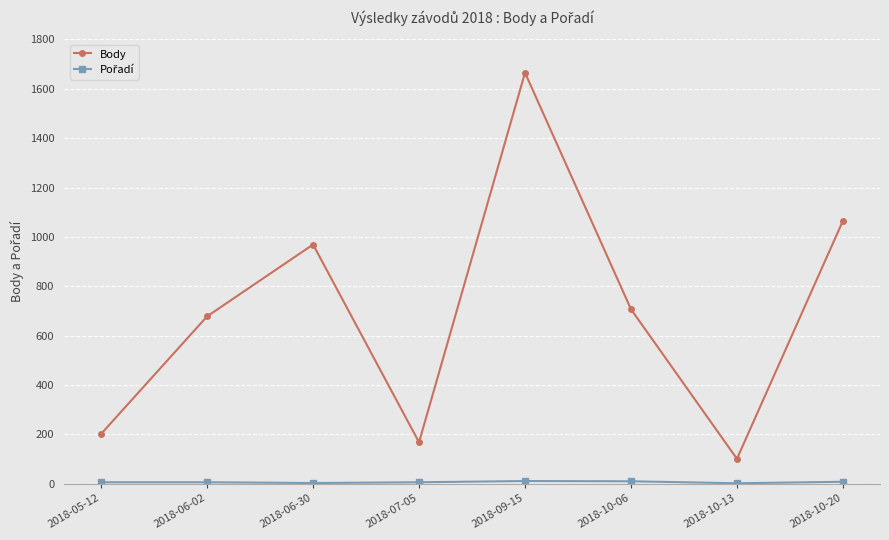

Which series has the largest total across all categories?

Body